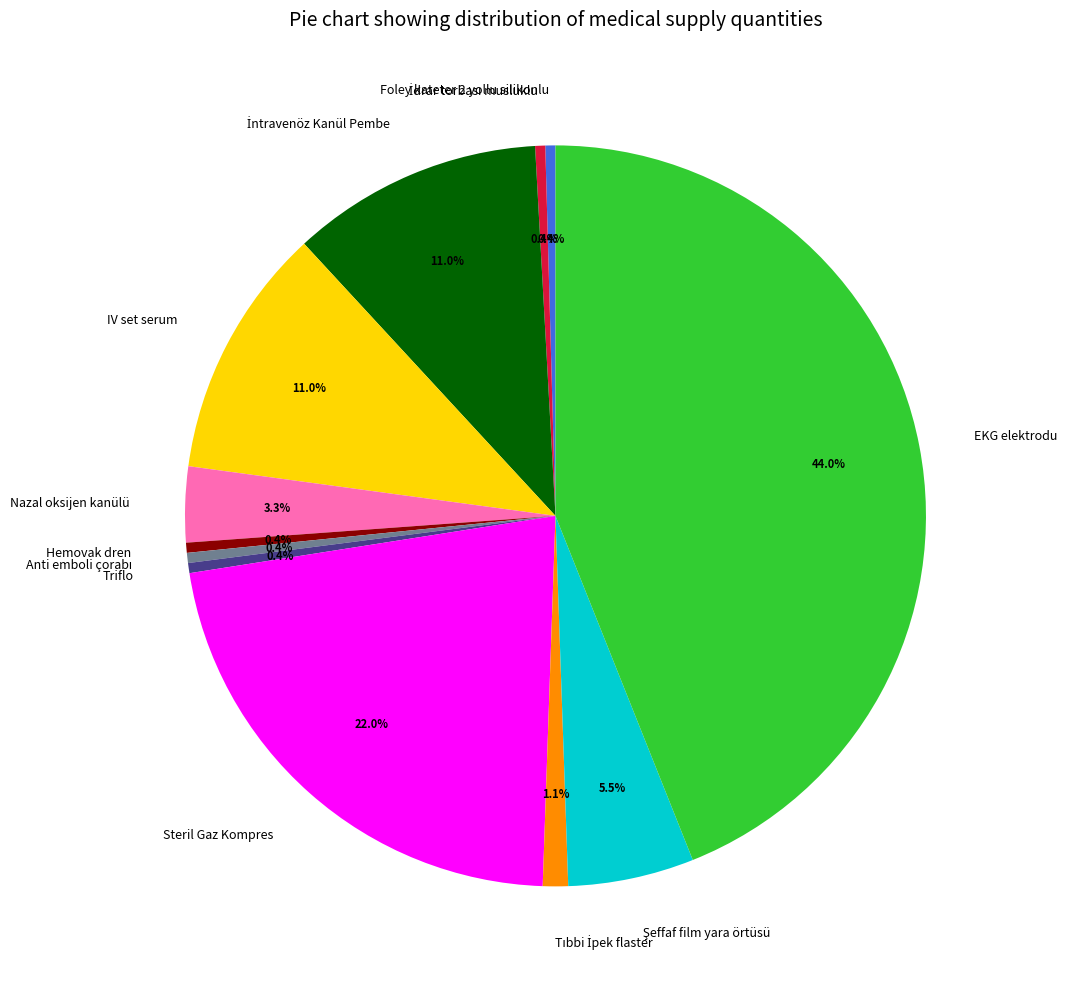

Which has a higher value, Foley kateter 2 yollu silikonlu or Nazal oksijen kanülü?

Nazal oksijen kanülü